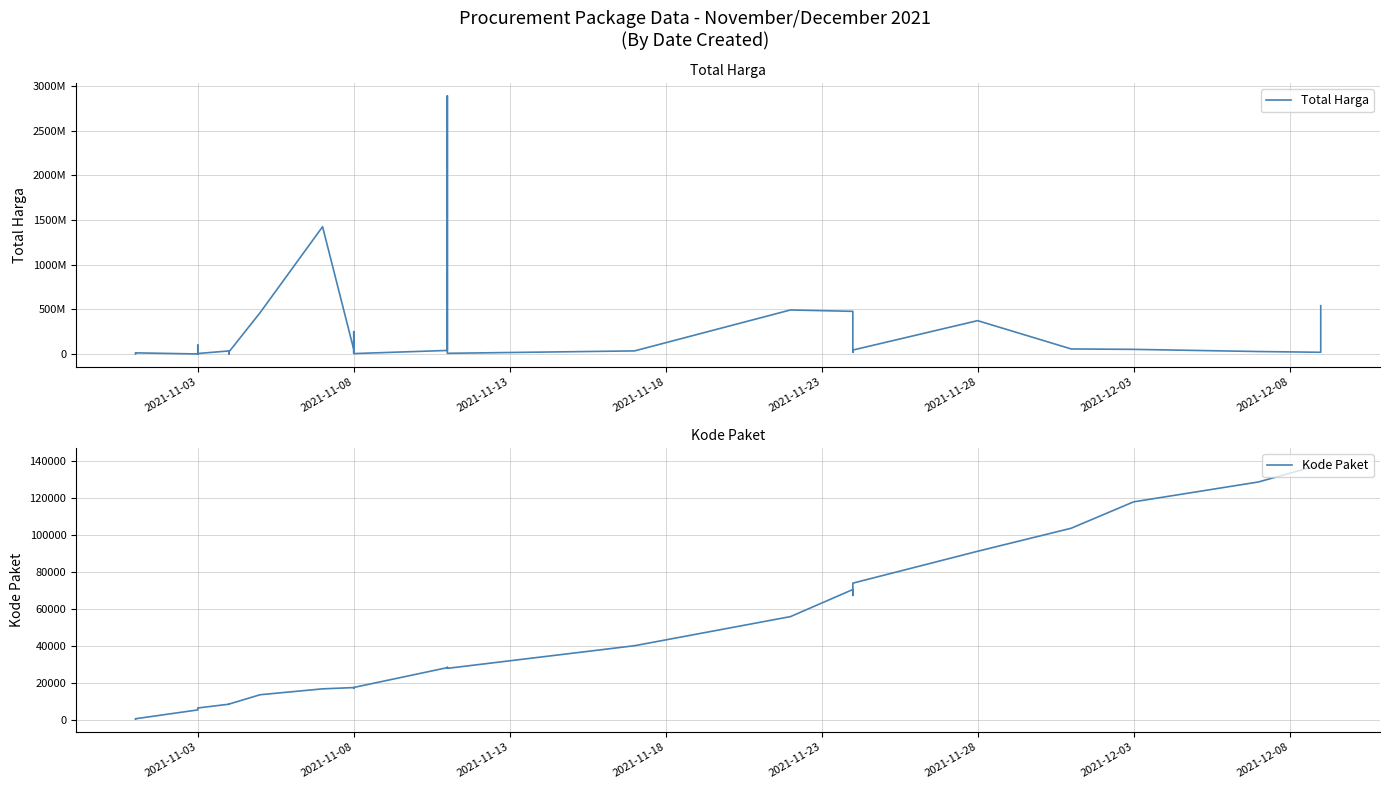

Reading right to left, list all the values displayed in this chart.

Total Harga: 541071000	18900000	27412000	51601000	56152800	373404000	43859200	19175000	477600000	493000000	34292000	7401240	2892122000	39440000	4350000	250350000	15513960	9180000	49730040	1425867900	464002100	23653000	577875	32441200	34000000	5129000	8742500	182000	4672200	265000	2772000	98772570	78000	12453900	333600
Kode Paket: 139817	137876	128516	117783	103541	91101	73894	67279	70453	55826	40112	27891	28425	28271	17580	17238	17283	17272	17509	16823	13652	8601	8668	8646	8530	6503	6397	6350	6300	6246	6214	5997	5449	675	464